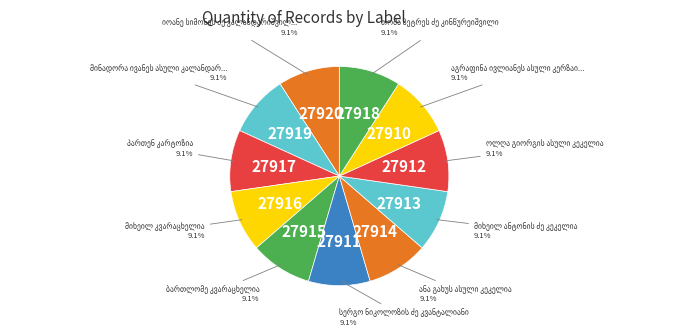

To the nearest percent, what percentage of the pie is მინადორა ივანეს ასული კალანდარიშვილი?

9%